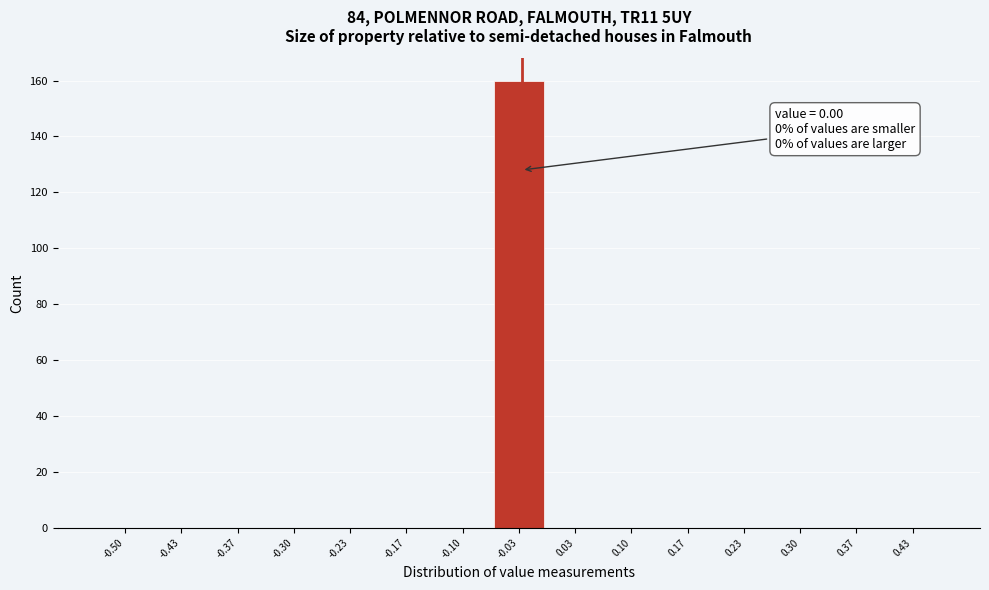

Reading left to right, what are all the values shown in this chart?

-0.50=0	-0.43=0	-0.37=0	-0.30=0	-0.23=0	-0.17=0	-0.10=0	-0.03=160	0.03=0	0.10=0	0.17=0	0.23=0	0.30=0	0.37=0	0.43=0